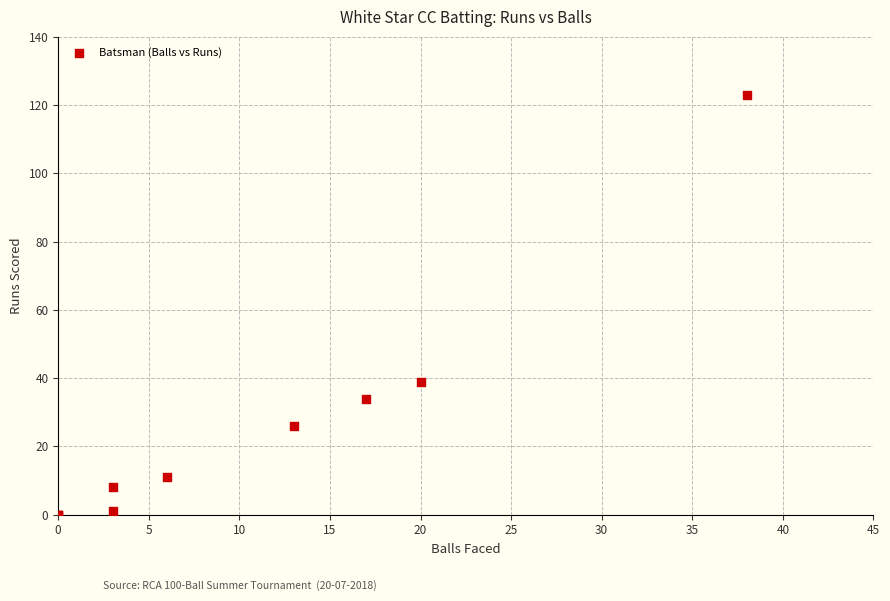

What Y value in the scatter plot is closest to 61?

39